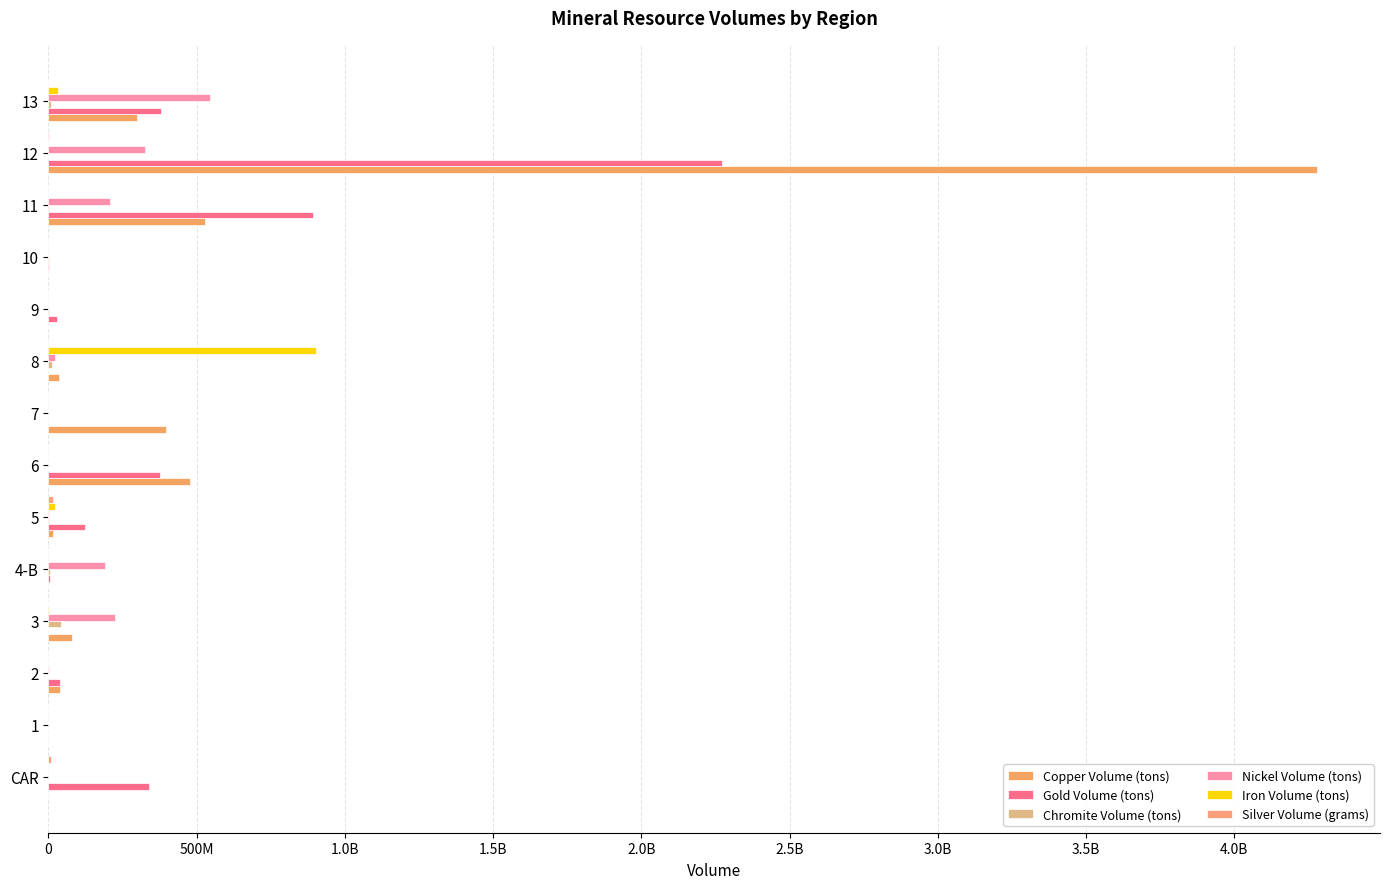

What is the average value of the Chromite Volume (tons) series?

5643240